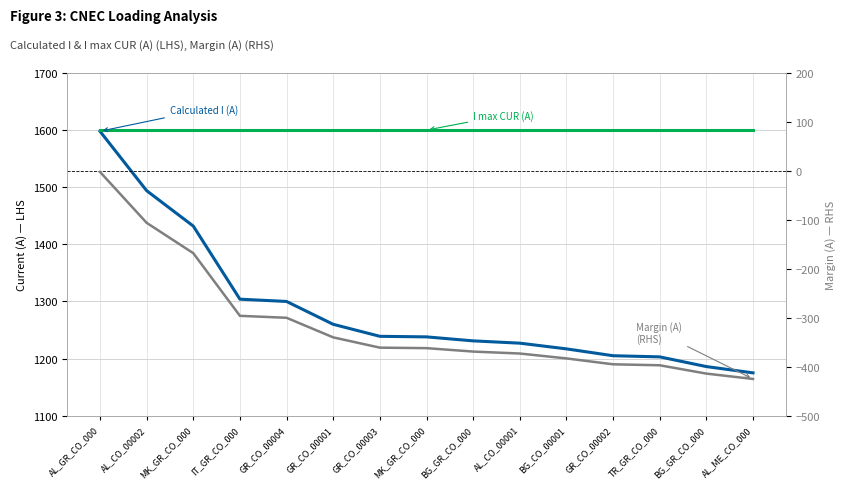

Which series has the widest spread of values?

Calculated I (A)